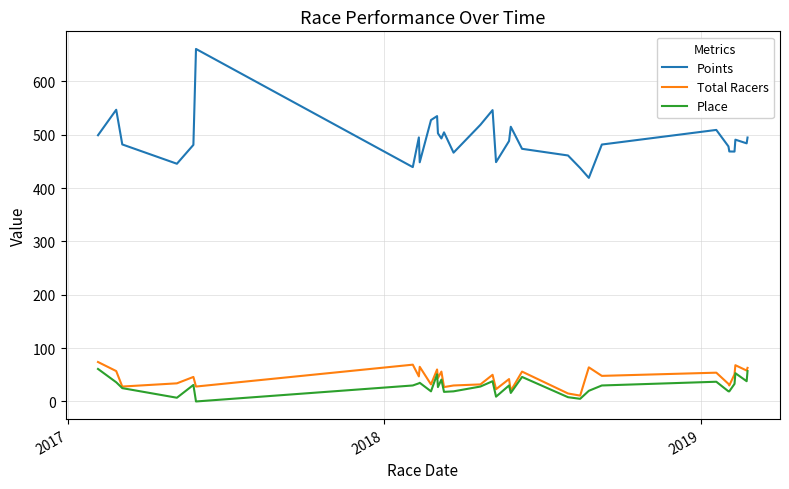

In Place, how many points are higher than both neighbors (excluding endpoints)?

9